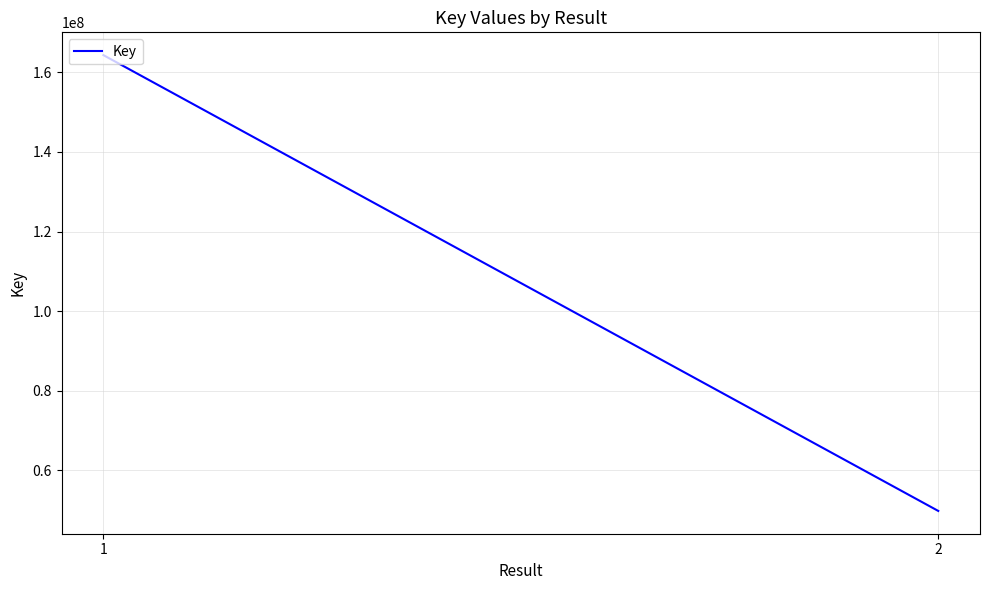

Reading left to right, what are all the values shown in this chart?

1=164349543	2=49742434